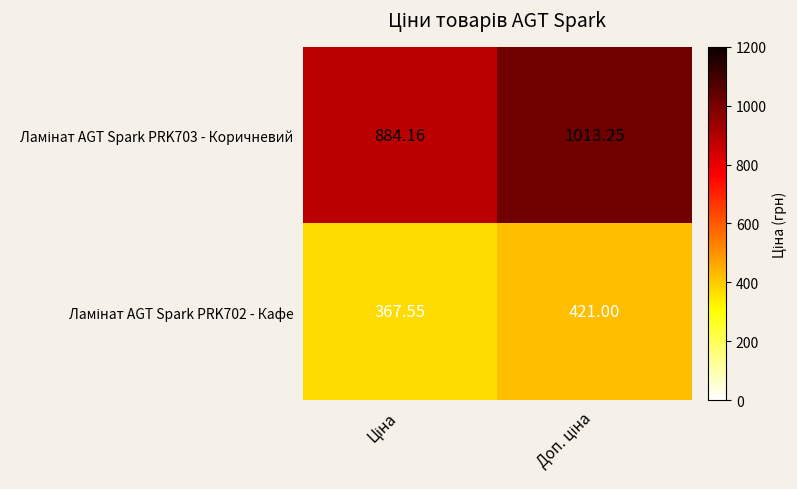

How many data points does each series have?

2